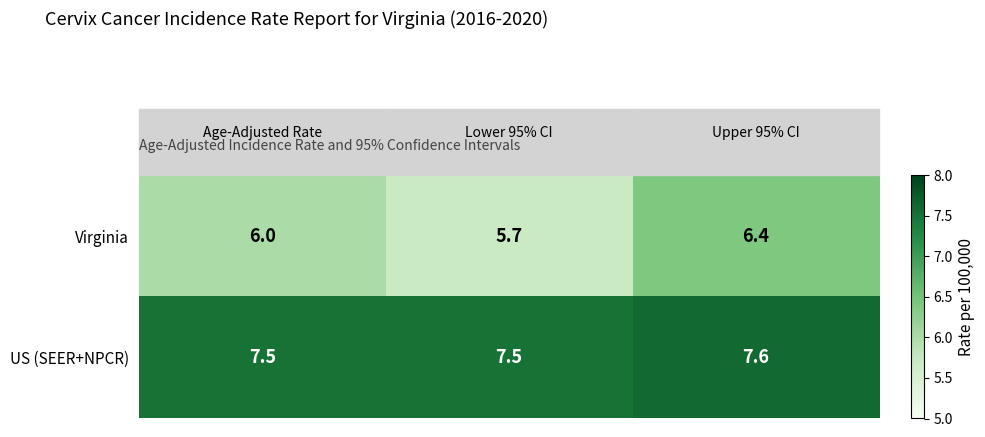

List the series in order of their peak value, highest first.

US (SEER+NPCR), Virginia